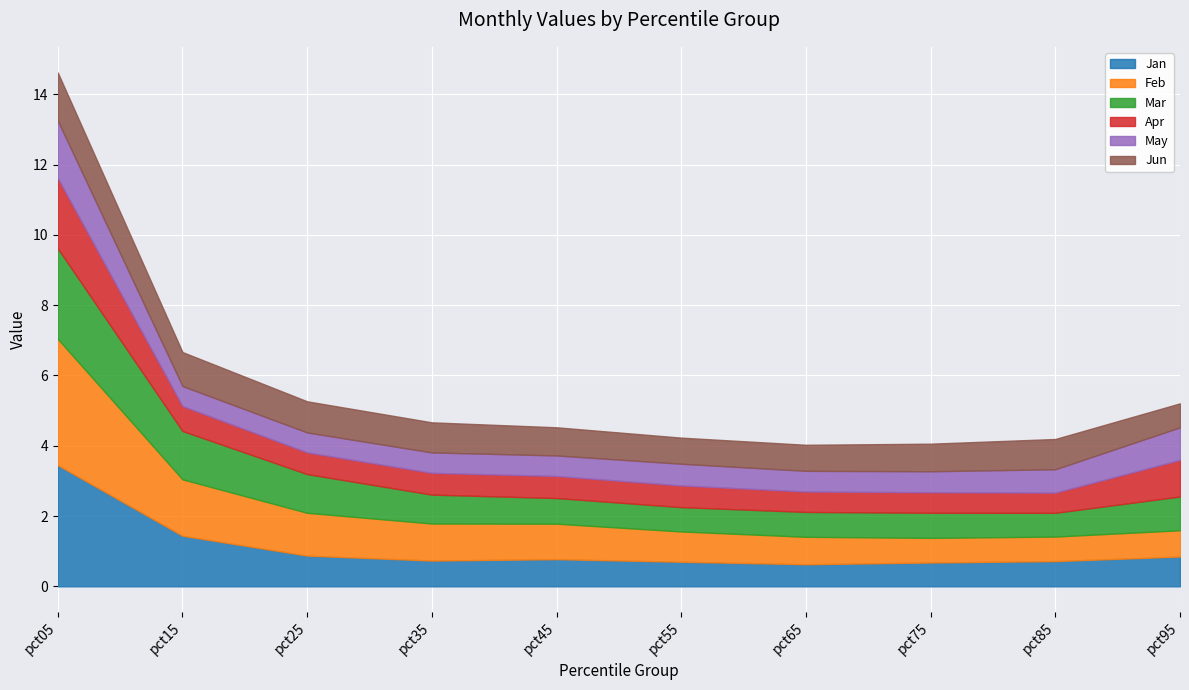

Where is the first local minimum for Apr?

pct25